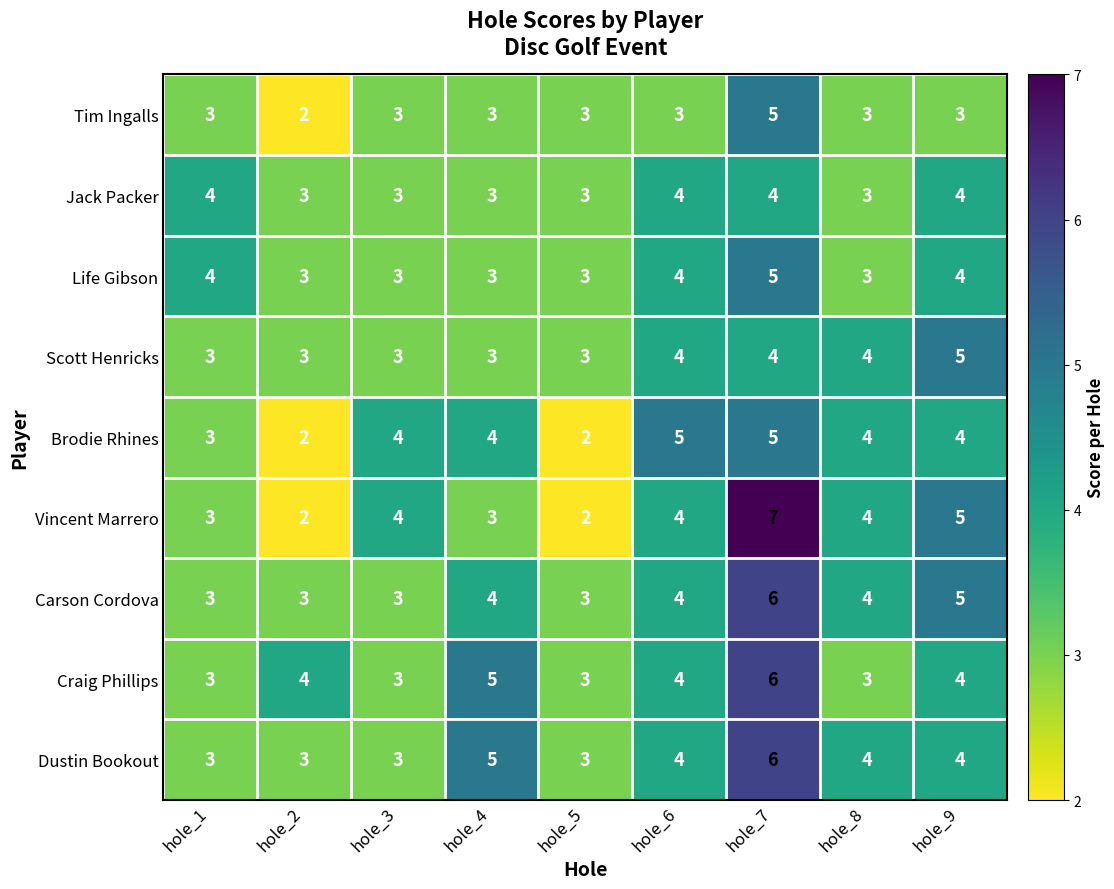

At which category is the sum across all series the highest?

hole_7